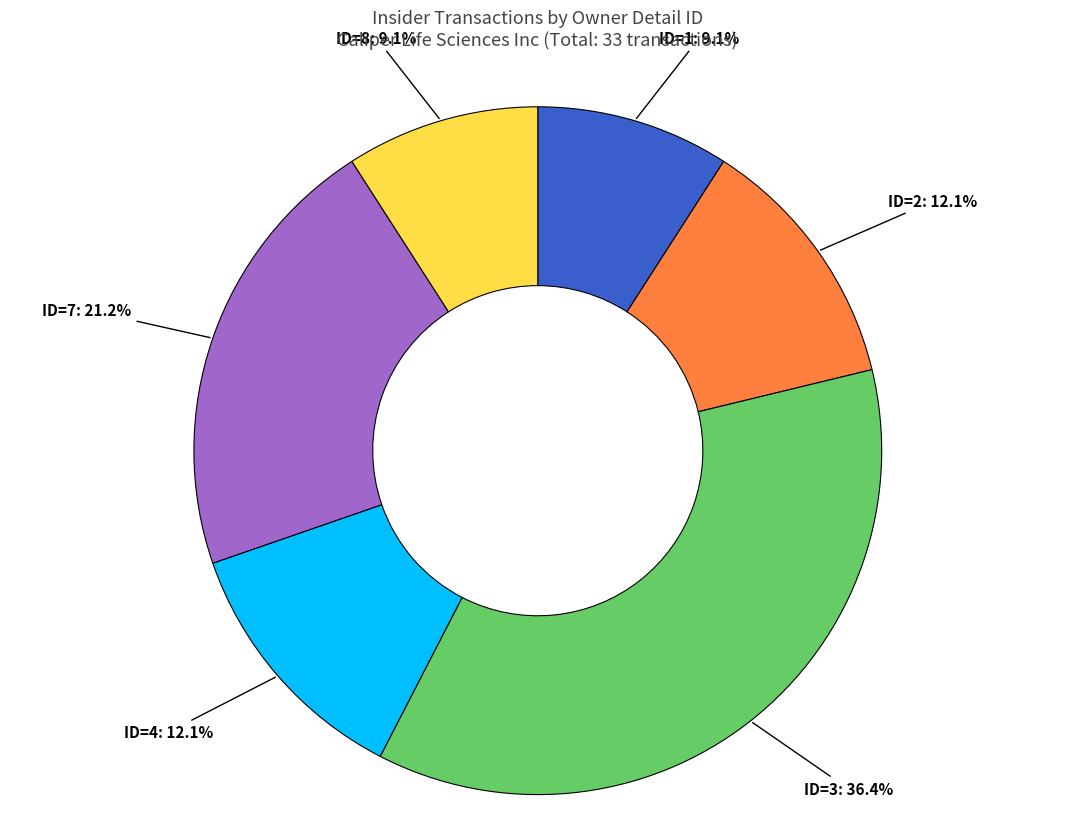

Is there a majority slice in this chart?

No